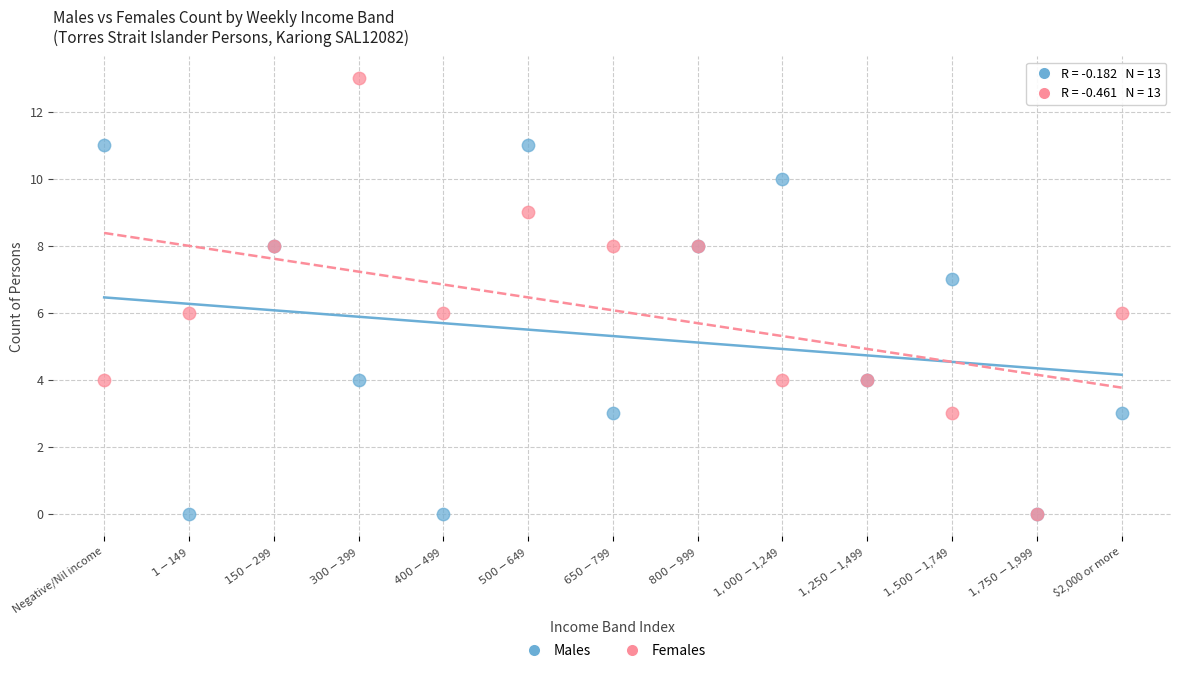

What are all the series names shown in the legend?

Males, Females